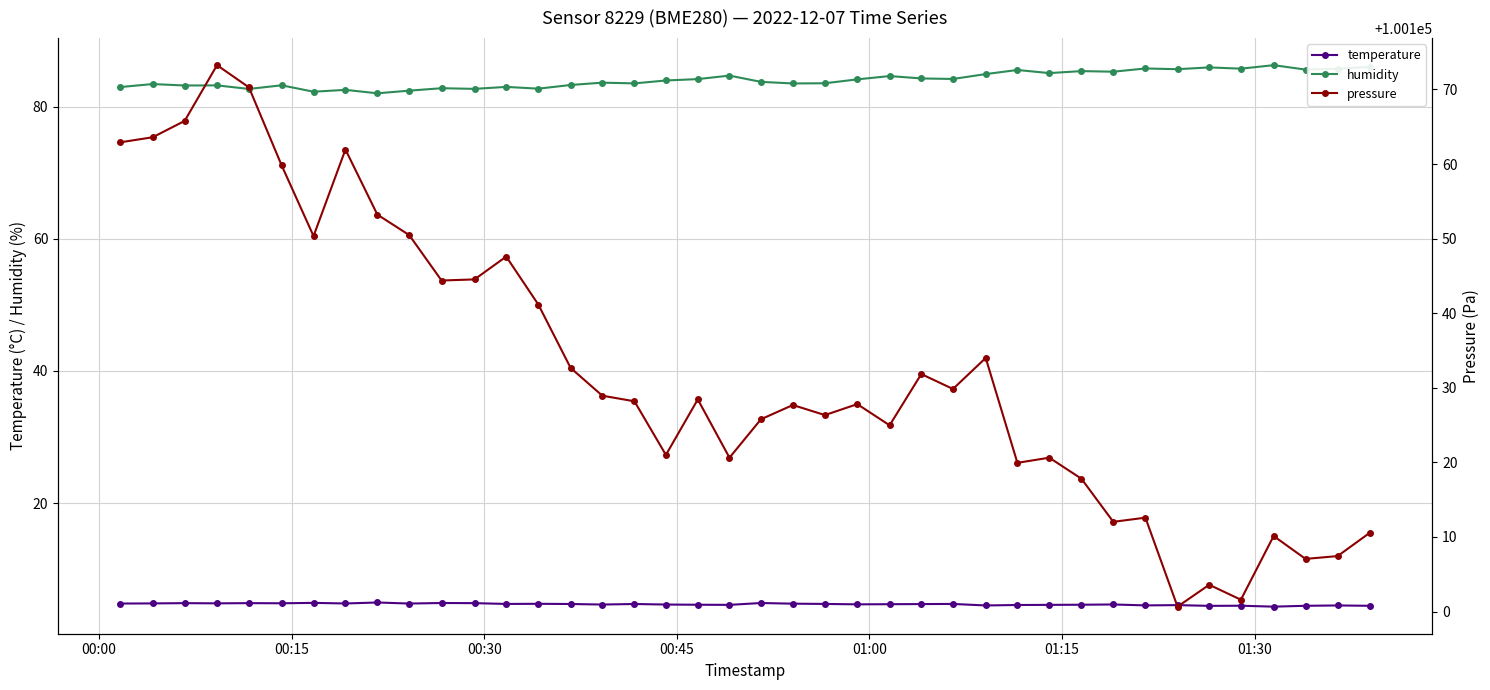

True or false: humidity has more than 0 points higher than both neighbors.

True